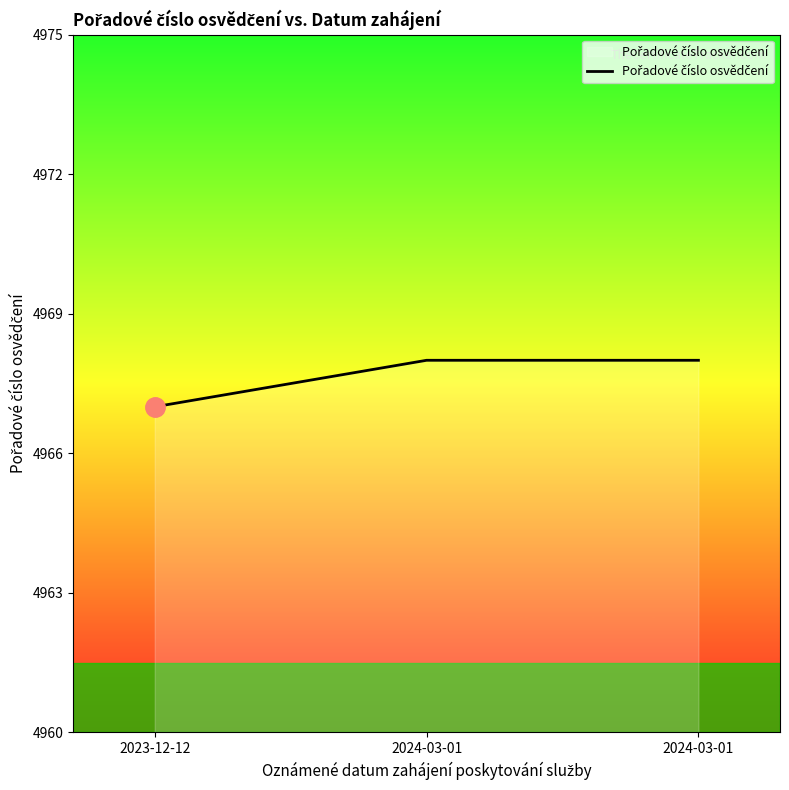

Read the value at 2024-03-01.

4968